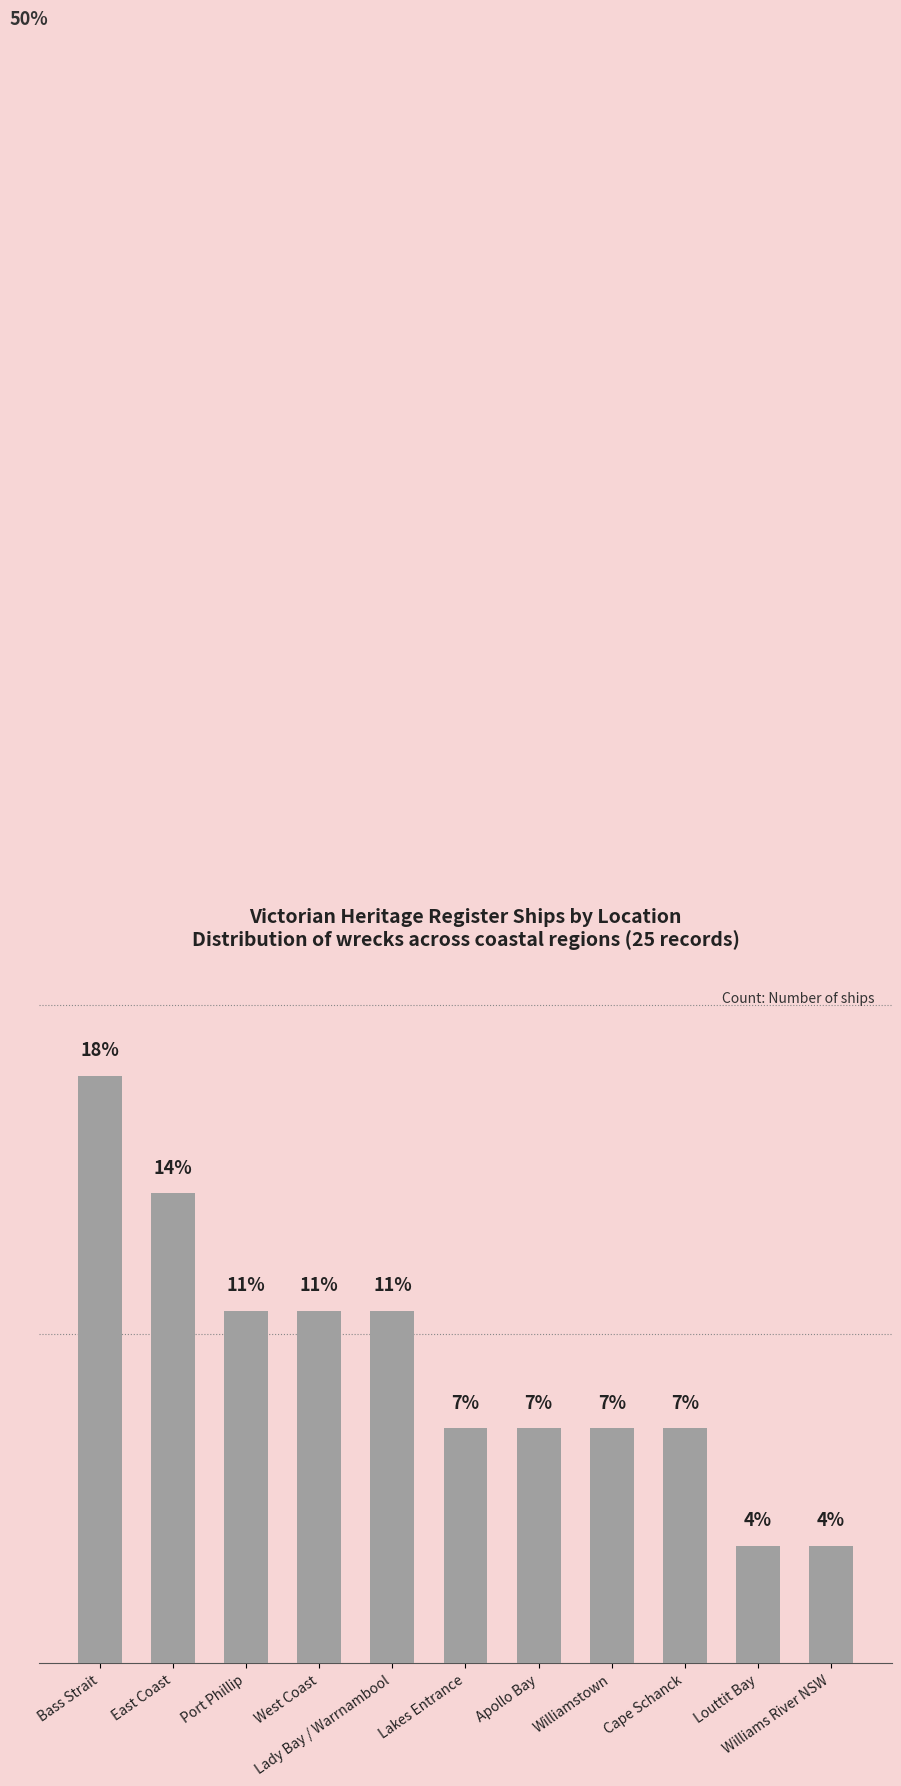

What is the greatest value displayed?

17.9